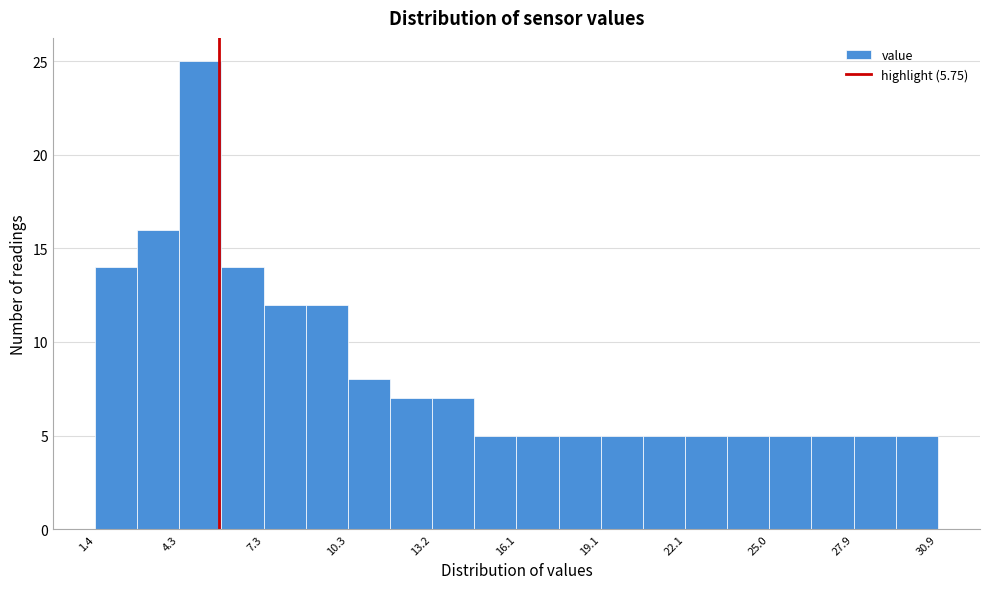

Read against the x-axis, roughly where is the centre of the tallest bar?

5.0